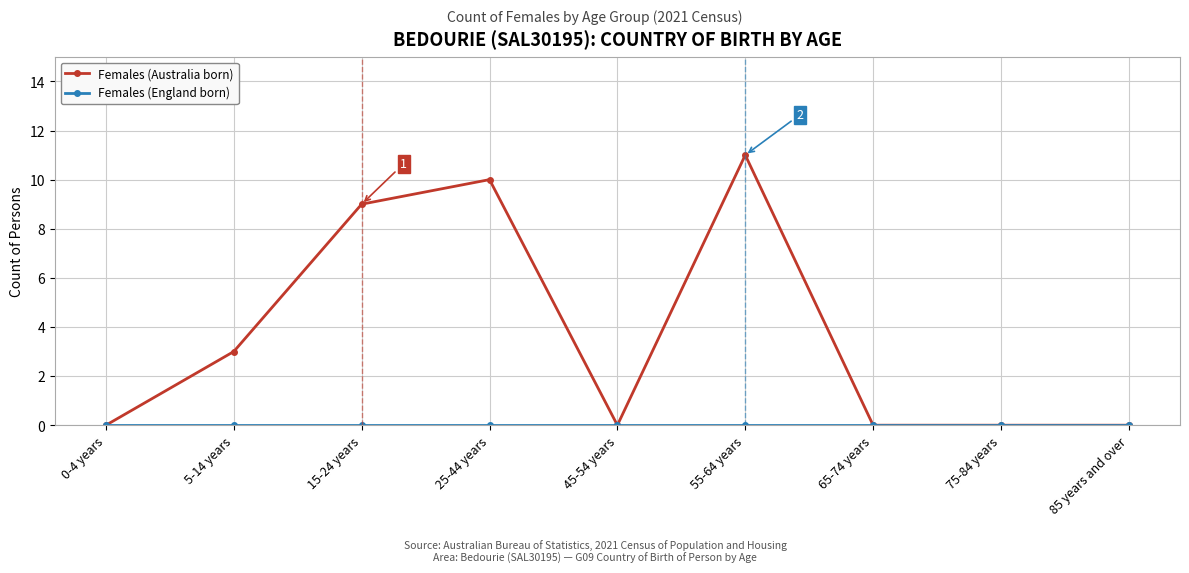

At which category is the sum across all series the highest?

55-64 years